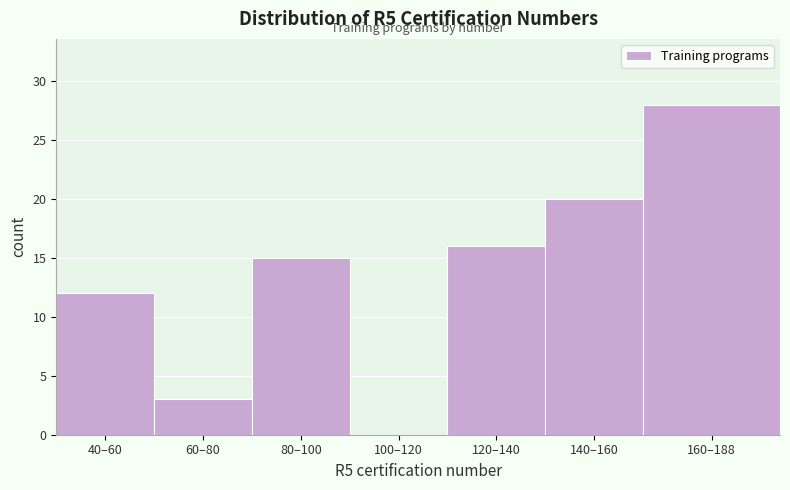

Reading right to left, list all the values displayed in this chart.

160–188=28	140–160=20	120–140=16	100–120=0	80–100=15	60–80=3	40–60=12